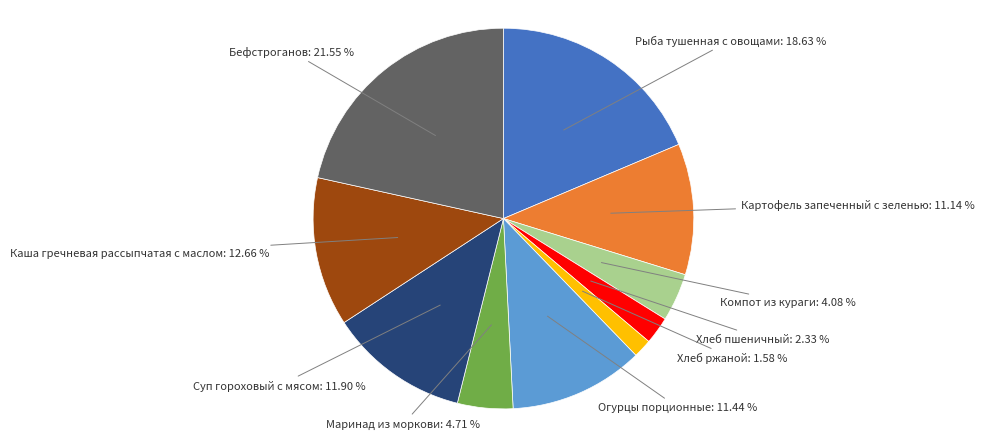

Count the number of slices in the pie.

10